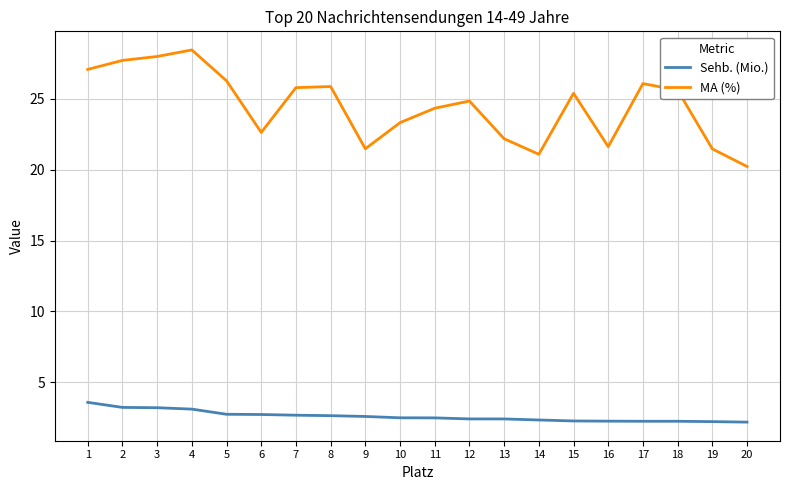

What is the sum of all Sehb. (Mio.) values?

52.1